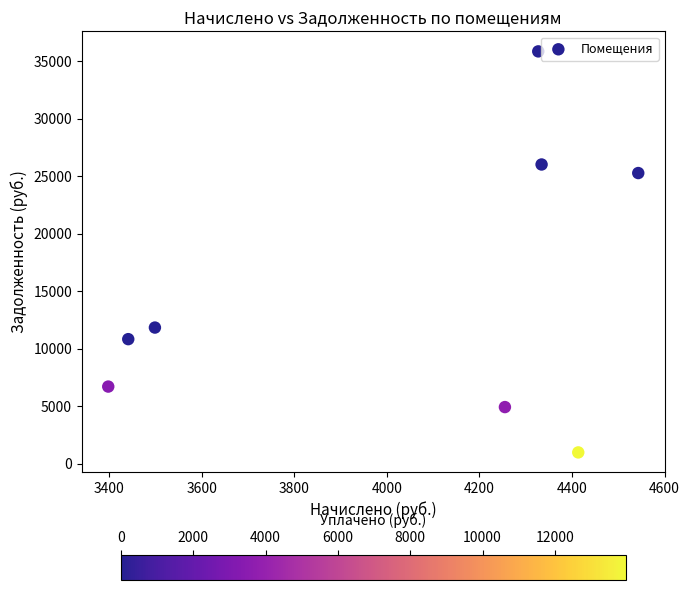

What is the average Y value?

15310.5